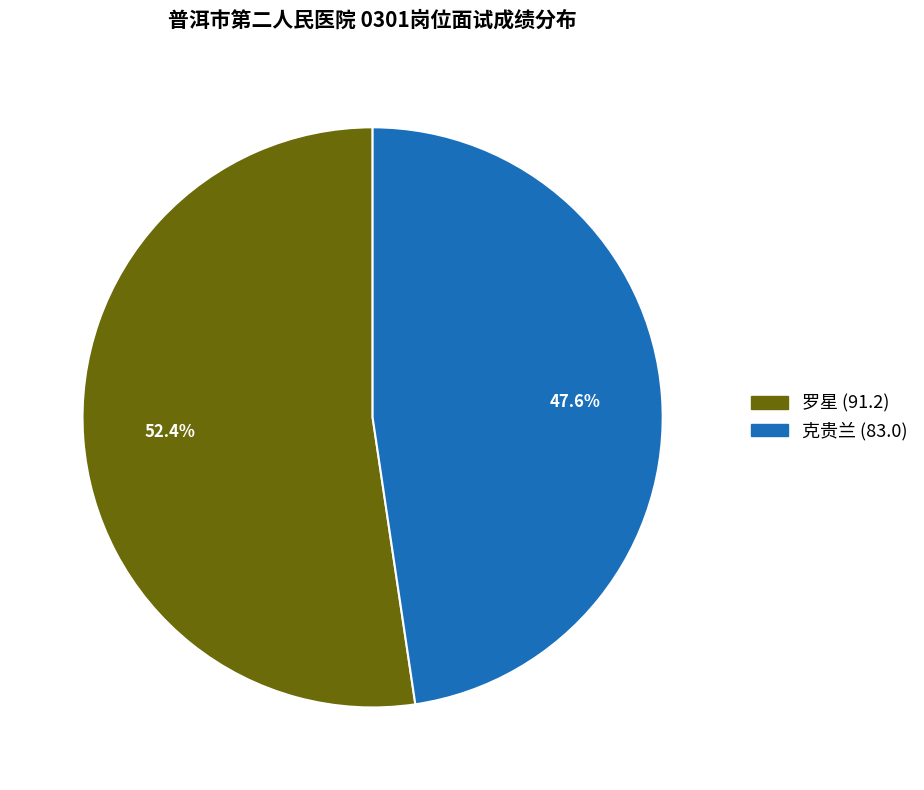

What portion of the pie excludes 罗星 (91.2)?

47.6%